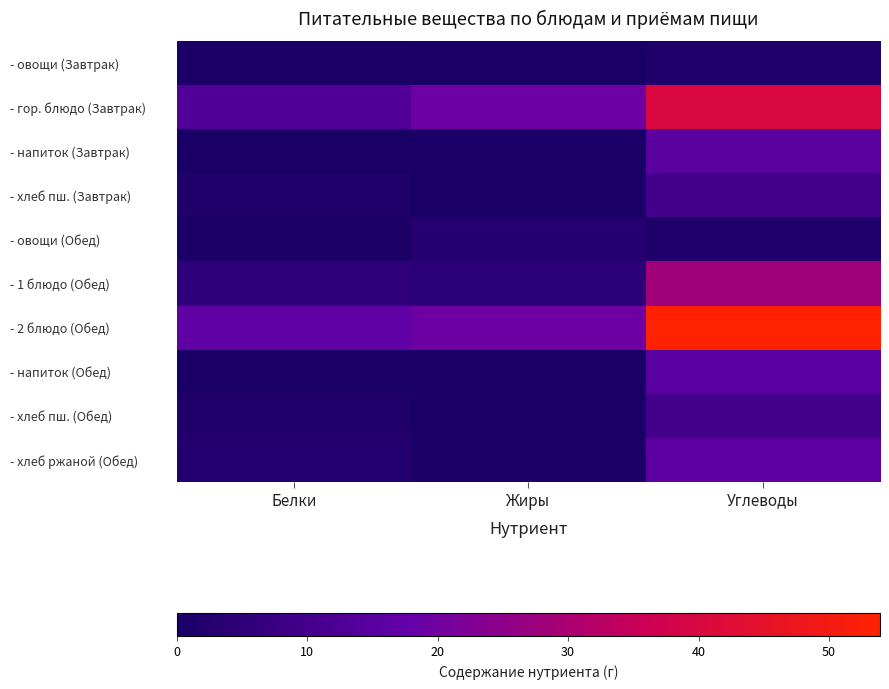

At which category is the sum across all series the highest?

Углеводы